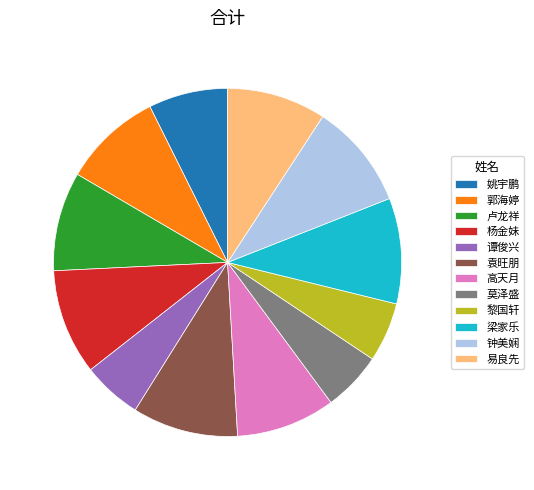

Does any single category account for the majority?

No